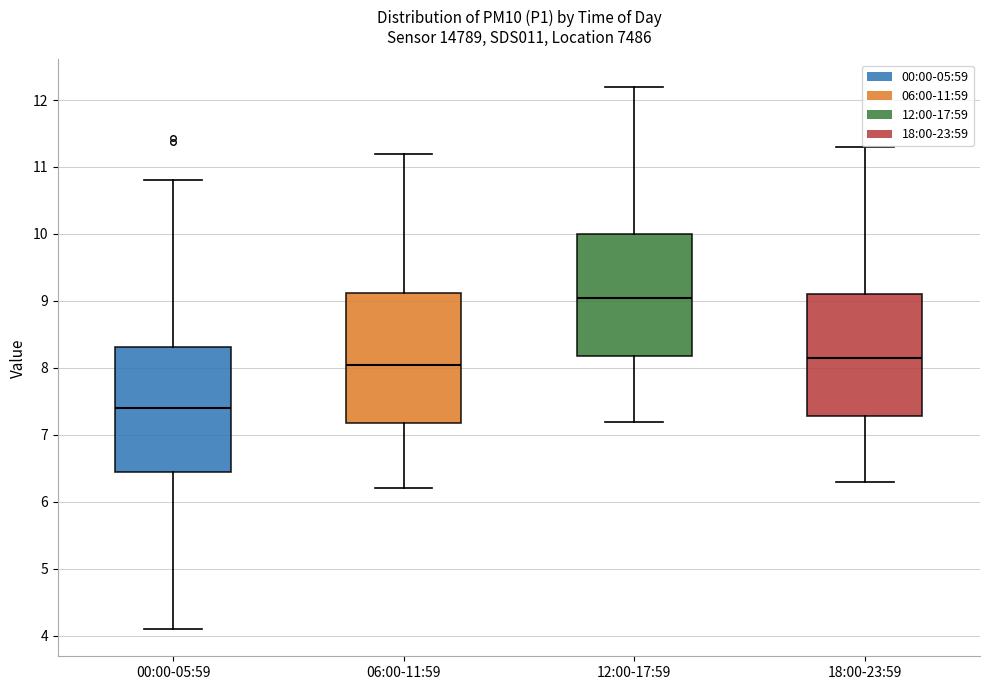

Reading left to right, transcribe this box plot: for each box, give where its median line is, the range the box spans, and where its two whiskers end, as read against the y-axis. The values are not printed on the chart, so give them approximately, as read against the axis.

00:00-05:59: median 7.4, box 6.4 to 8.3, whiskers 4.1 to 10.8
06:00-11:59: median 8.1, box 7.2 to 9.1, whiskers 6.2 to 11.2
12:00-17:59: median 9.1, box 8.2 to 10.0, whiskers 7.2 to 12.2
18:00-23:59: median 8.2, box 7.3 to 9.1, whiskers 6.3 to 11.3